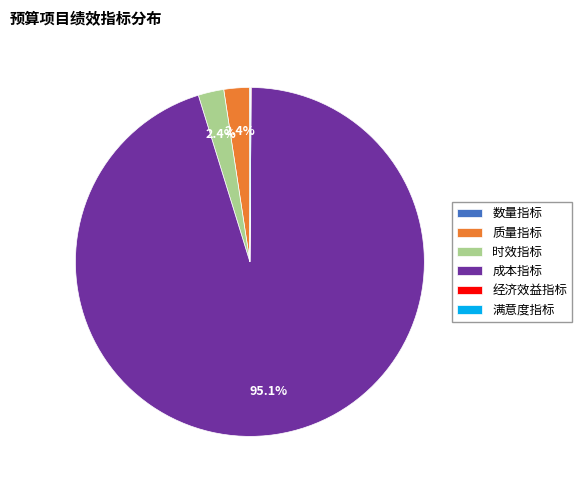

Is there any slice that represents more than half of the pie?

Yes